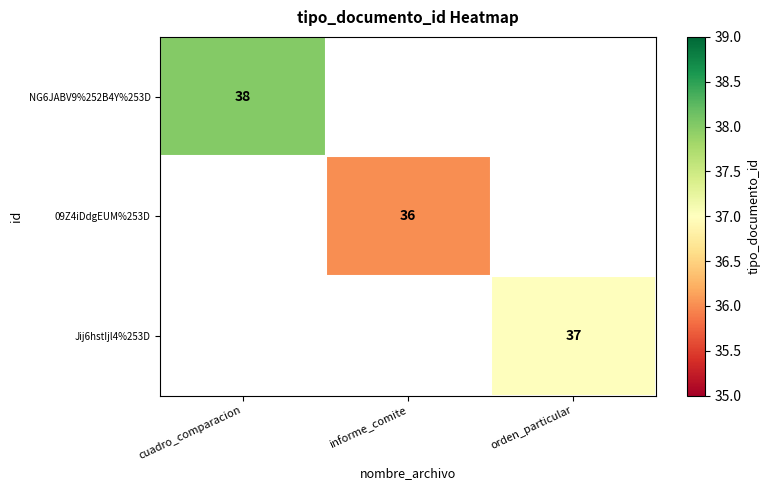

Is the value of 09Z4iDdgEUM%253D at informe_comite greater than the value of Jij6hstIjl4%253D at orden_particular?

No